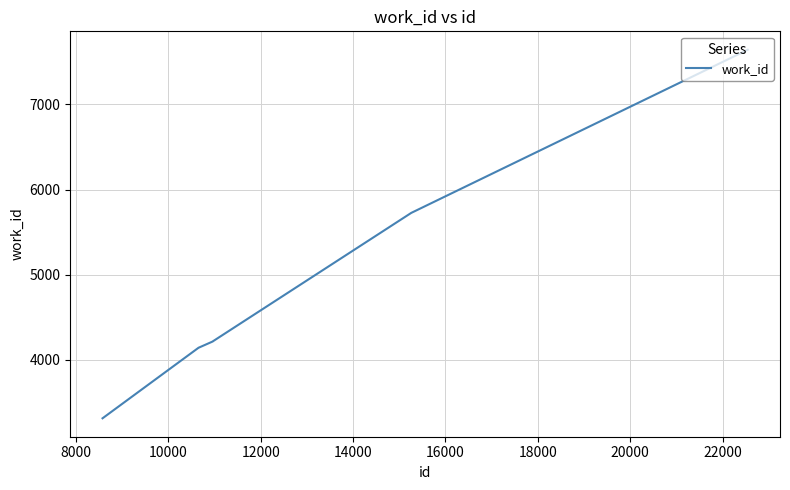

True or false: there are more than 2 points higher than both neighbors.

False